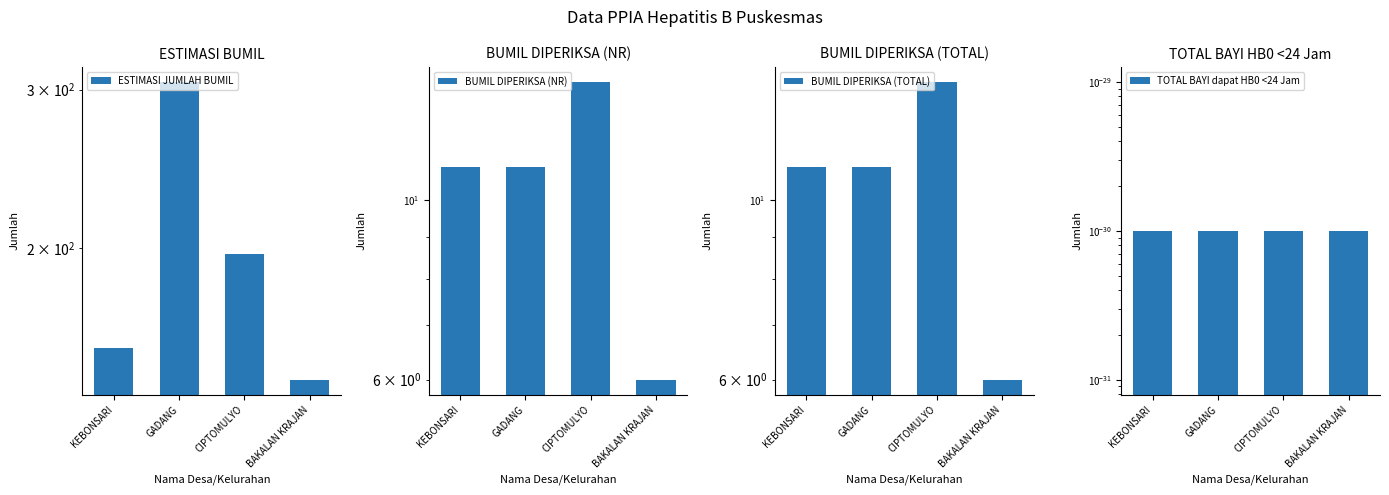

Which series changed the most between GADANG and BAKALAN KRAJAN?

ESTIMASI JUMLAH BUMIL